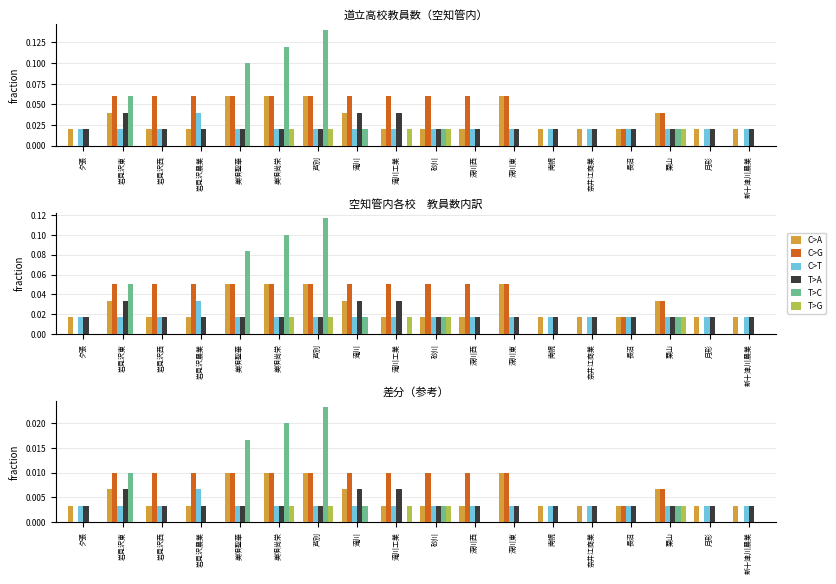

What is the label of the 5th bar from the right?

奈井江商業